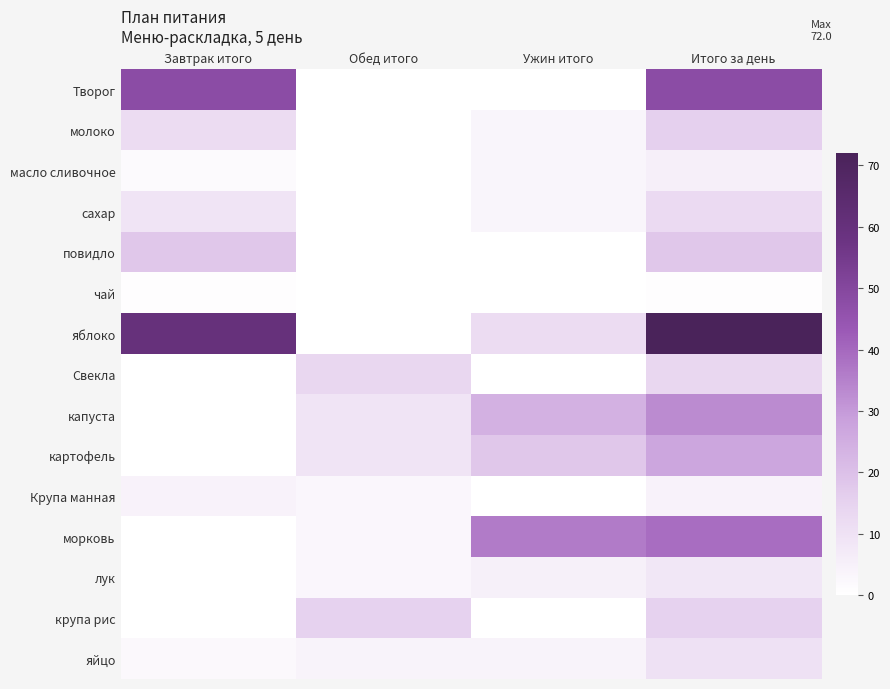

At Завтрак итого, list the series in order from smallest to largest.

Свекла, капуста, картофель, морковь, лук, крупа рис, чай, масло сливочное, яйцо, Крупа манная, сахар, молоко, повидло, Творог, яблоко